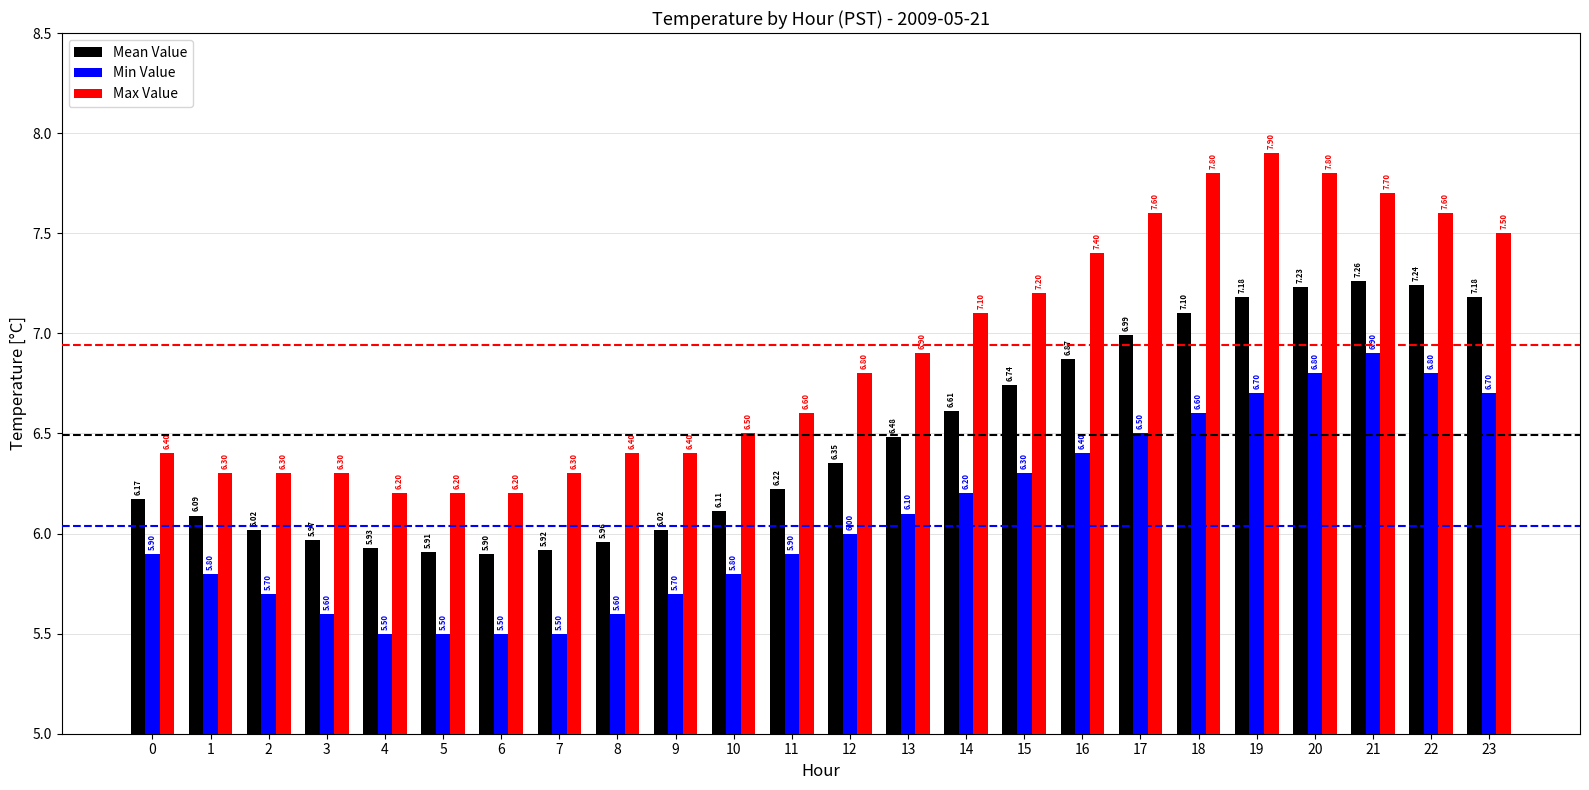

What is the difference between the maximum and minimum values in the Min Value series?

1.4